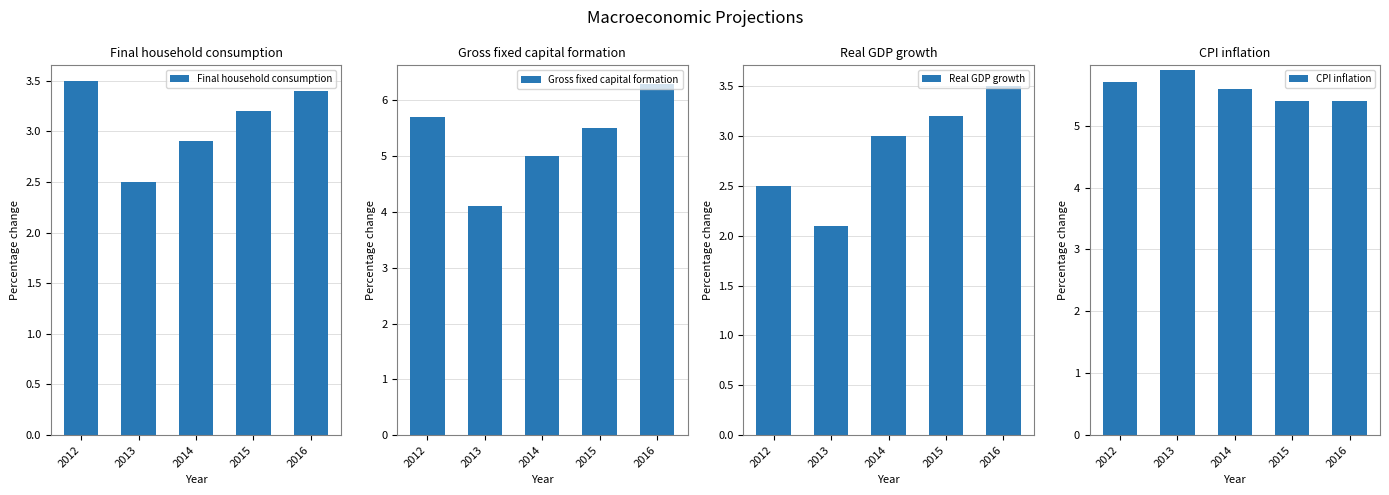

How many values in the Real GDP growth series are below 3?

2